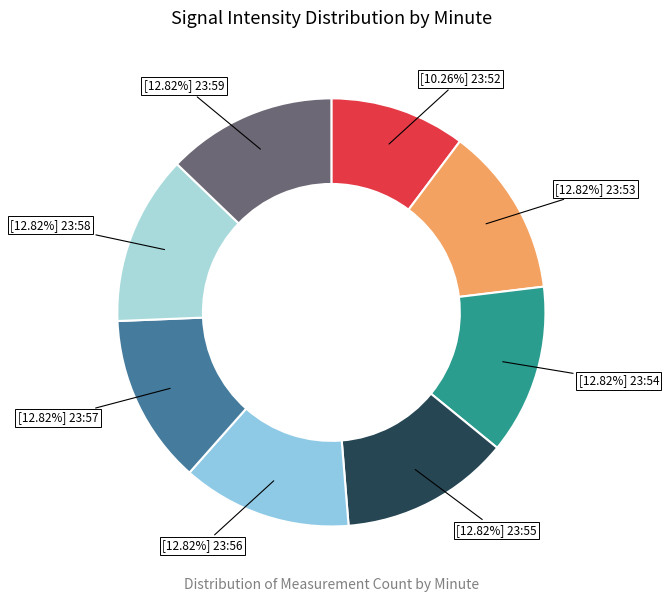

How many segments does this pie chart have?

8